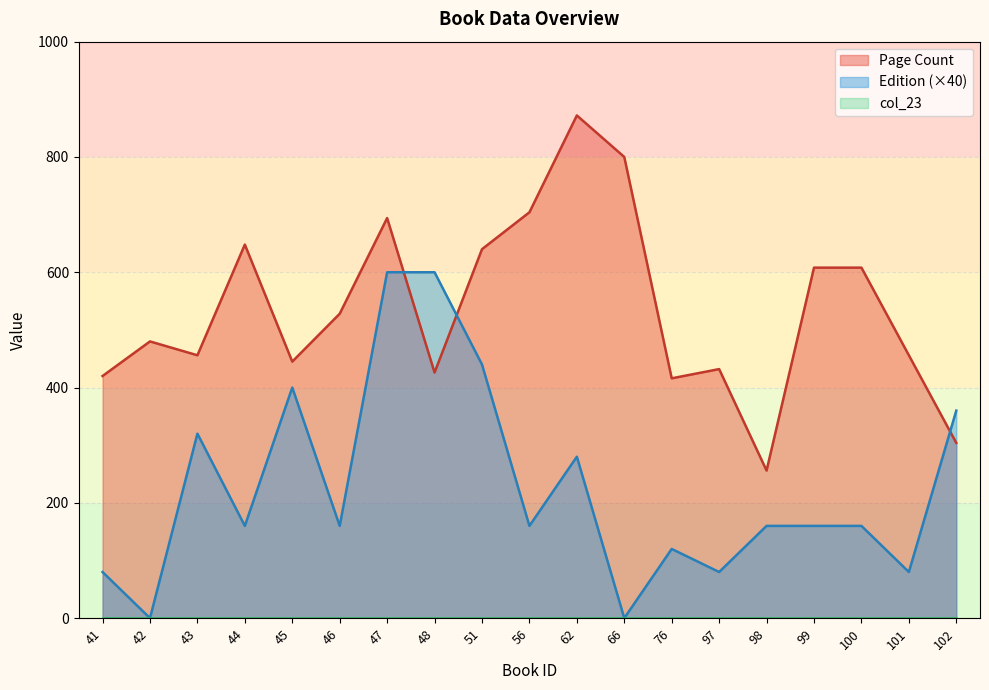

True or false: Edition has a value of 593 at 45.

False